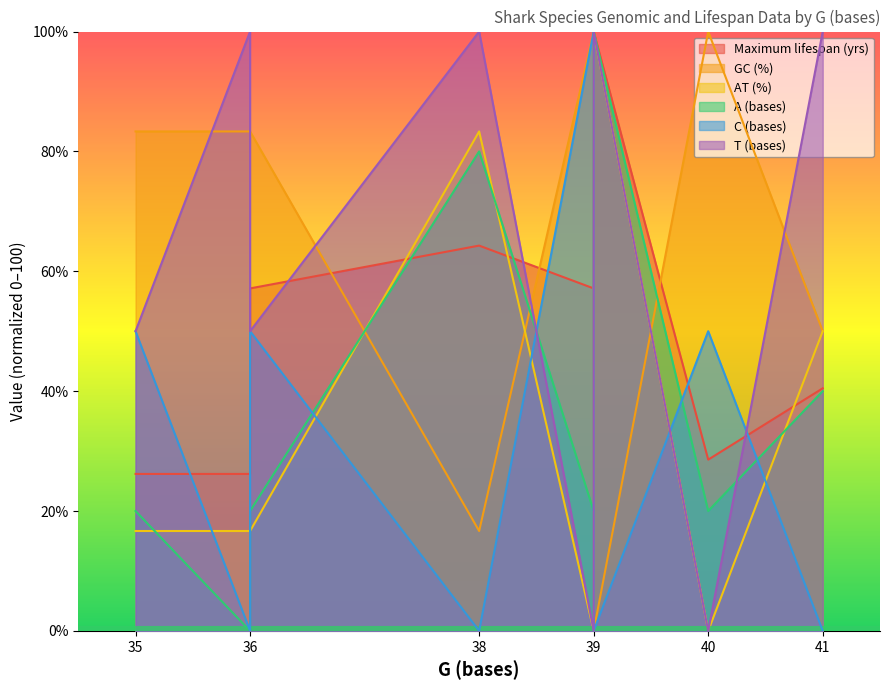

In GC (%), how many points are higher than both neighbors (excluding endpoints)?

1